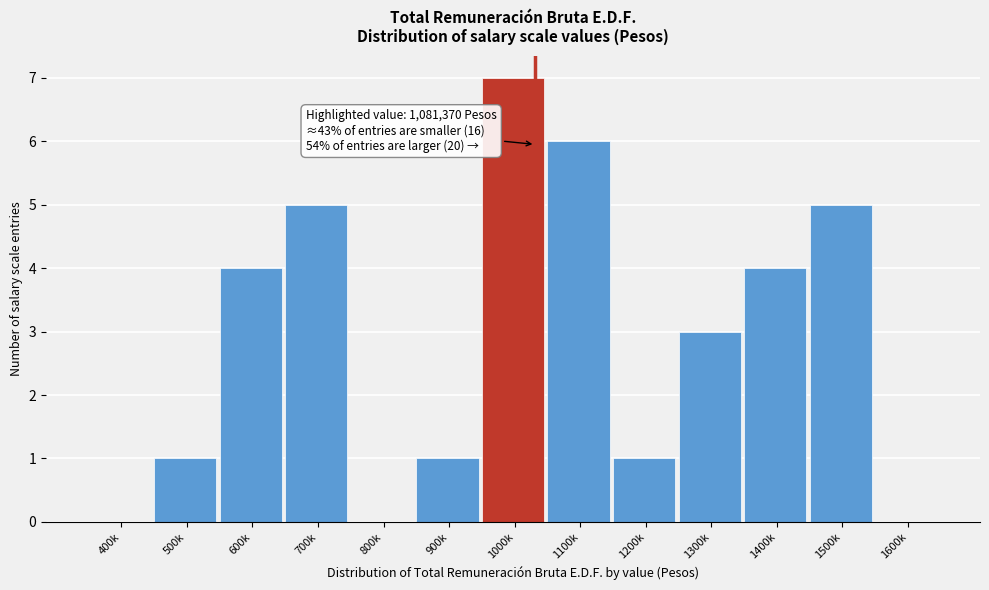

Reading left to right, what are all the values shown in this chart?

400k=0	500k=1	600k=4	700k=5	800k=0	900k=1	1000k=7	1100k=6	1200k=1	1300k=3	1400k=4	1500k=5	1600k=0